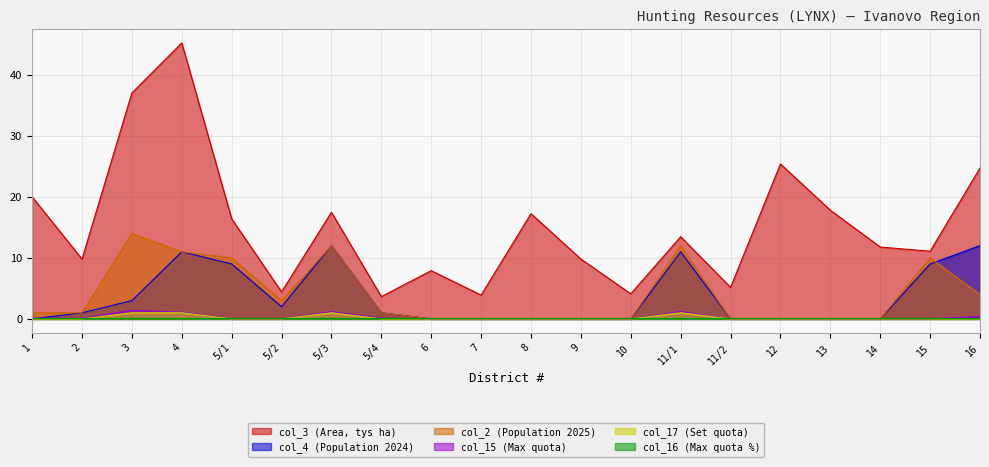

At how many categories does at least one series exceed 38?

1